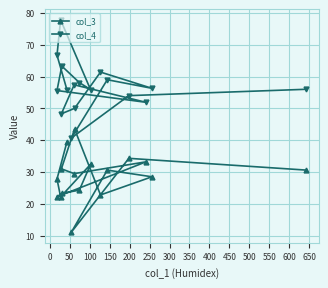

Reading right to left, extract all data points from this chart.

col_3: 39.5	27.8	22.2	32.4	24.3	23.3	22.2	33.2	29.5	31.0	43.5	22.8	28.5	30.6	11.1	34.3	30.6
col_4: 55.8	66.7	77.8	55.9	58.1	63.3	55.6	51.9	57.4	48.3	50.0	61.4	56.3	59.0	40.7	54.0	56.0